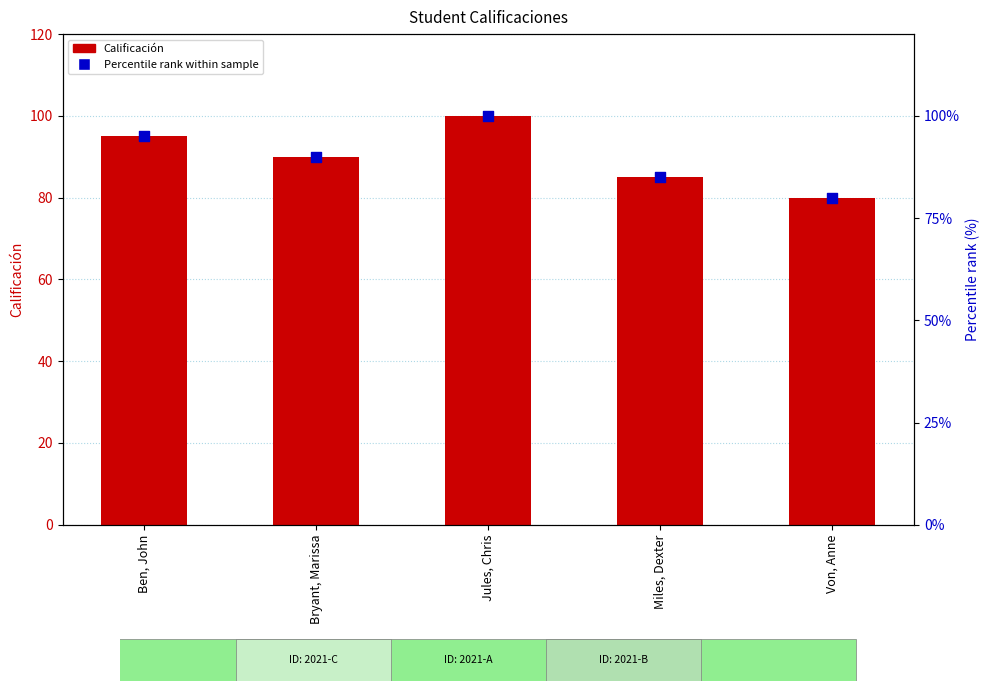

Which series reaches the maximum Y coordinate?

Calificación